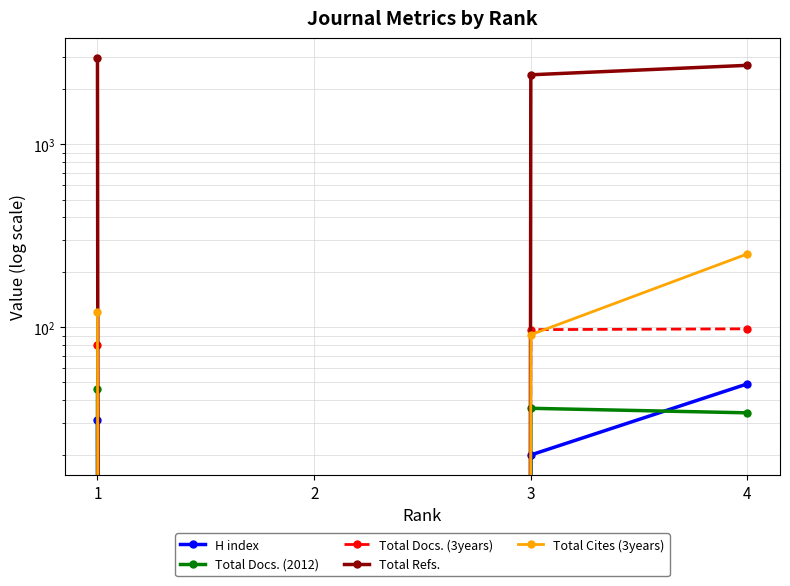

Reading right to left, extract all data points from this chart.

H index: 49	20	0	31
Total Docs. (2012): 34	36	0	46
Total Docs. (3years): 98	97	0	80
Total Refs.: 2712	2407	0	2983
Total Cites (3years): 252	91	0	121